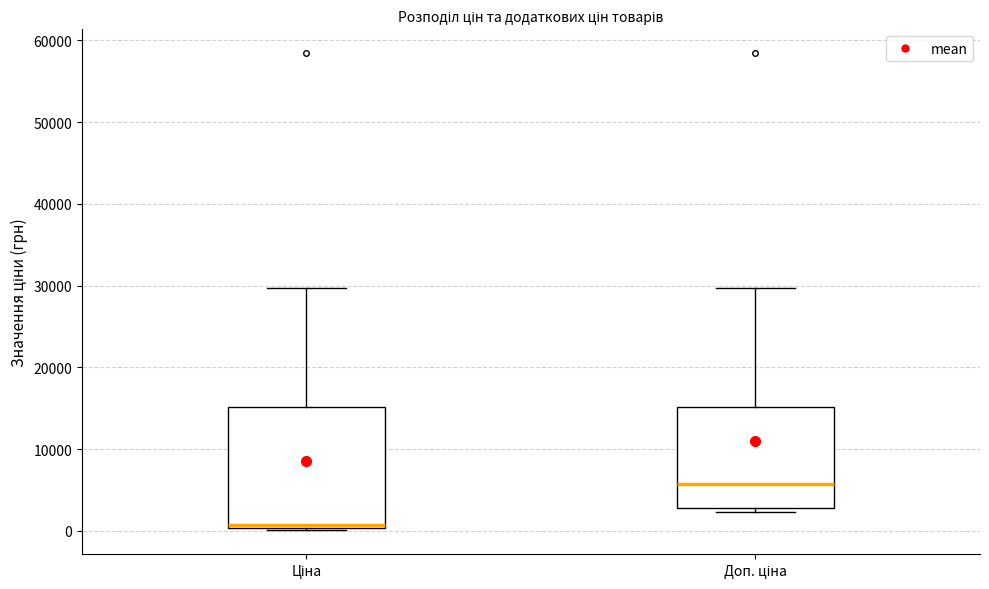

Which box's median line is the lowest?

Ціна